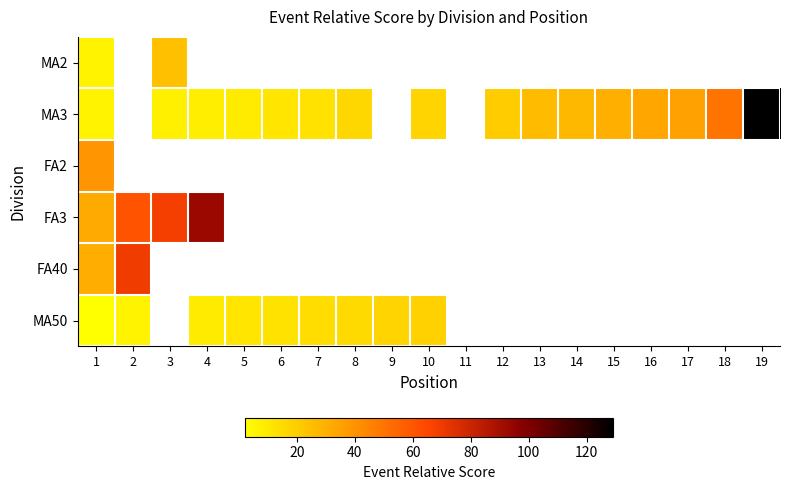

How many values in the MA50 series are below 18?

8